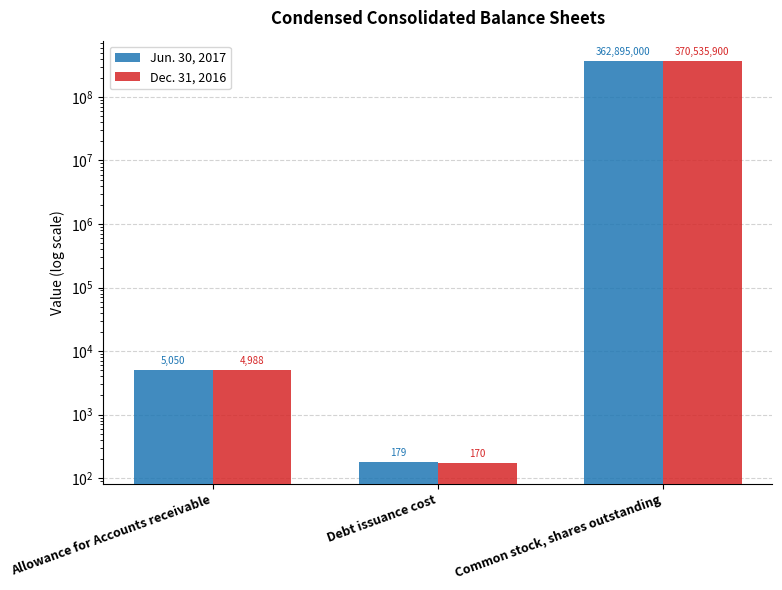

Where does the Dec. 31, 2016 series first go above 4988?

Common stock, shares outstanding